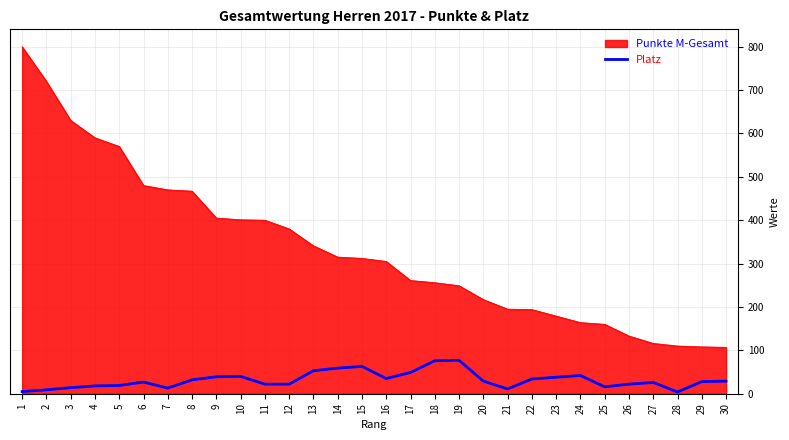

What is the maximum value for Platz?

77